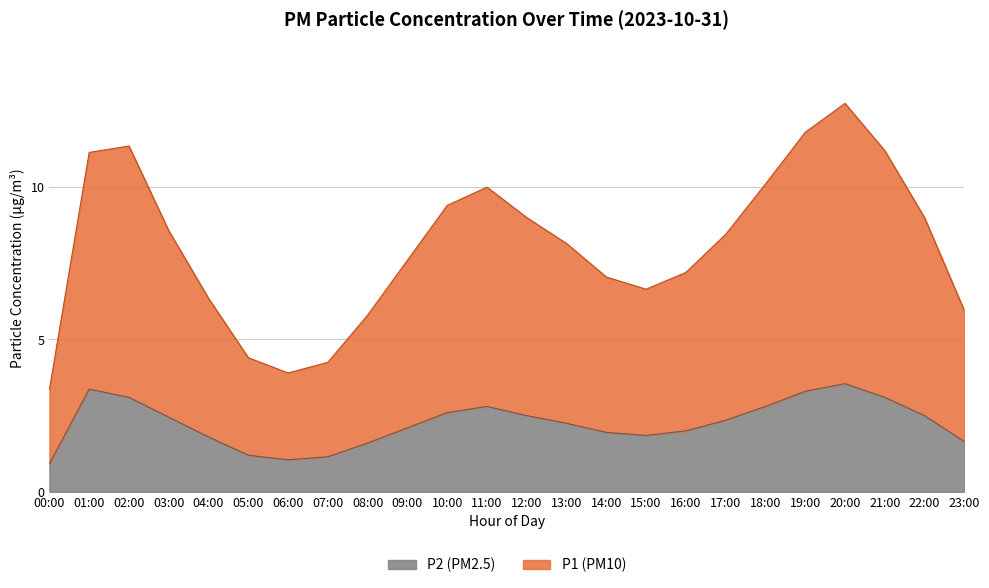

Does the chart have visible grid lines?

Yes